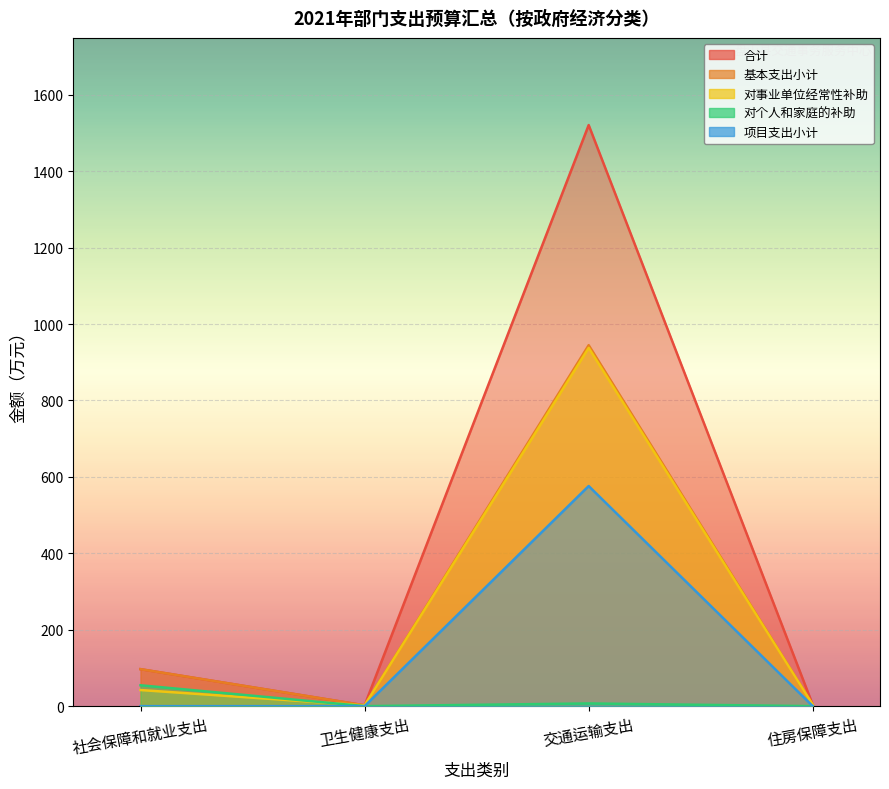

Where is 对事业单位经常性补助 nearest to the value 469?

社会保障和就业支出